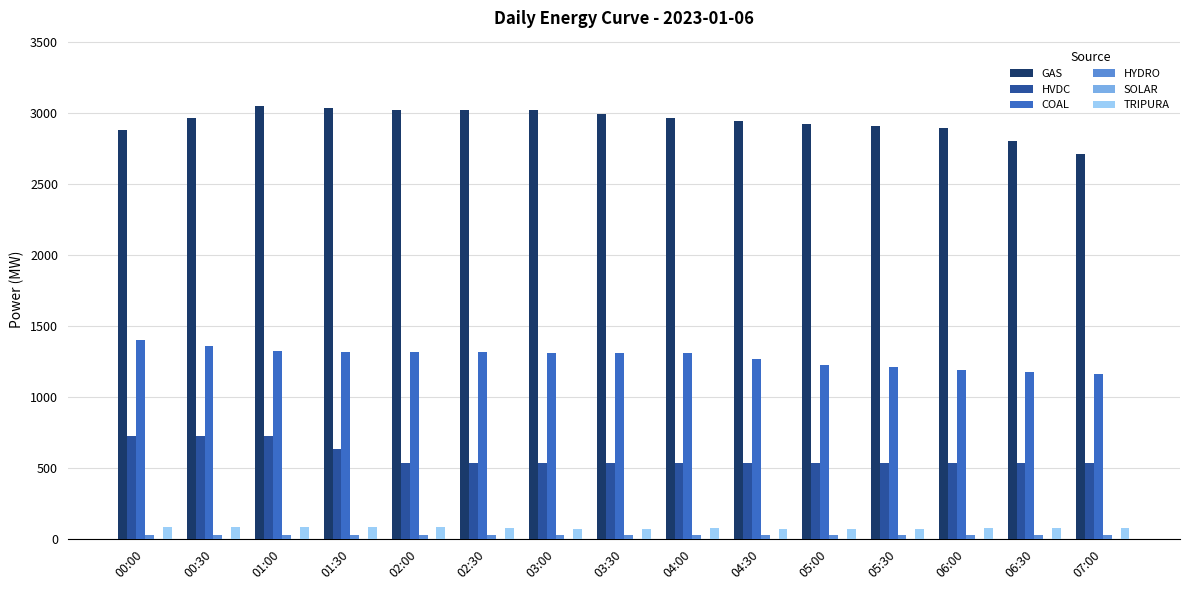

What is the total value across all series at 06:00?

4719